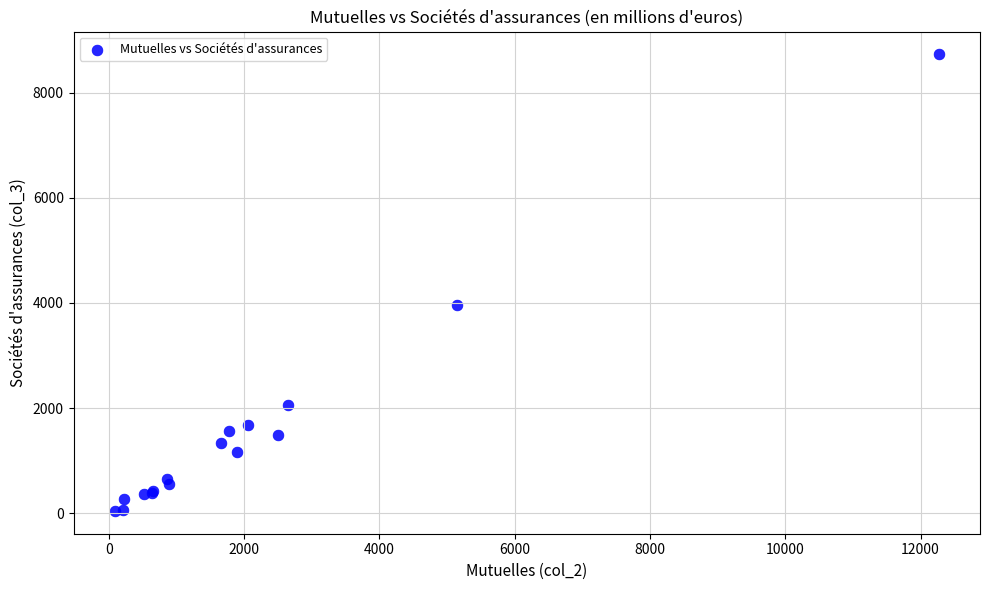

What Y value in the scatter plot is closest to 4386?

3961